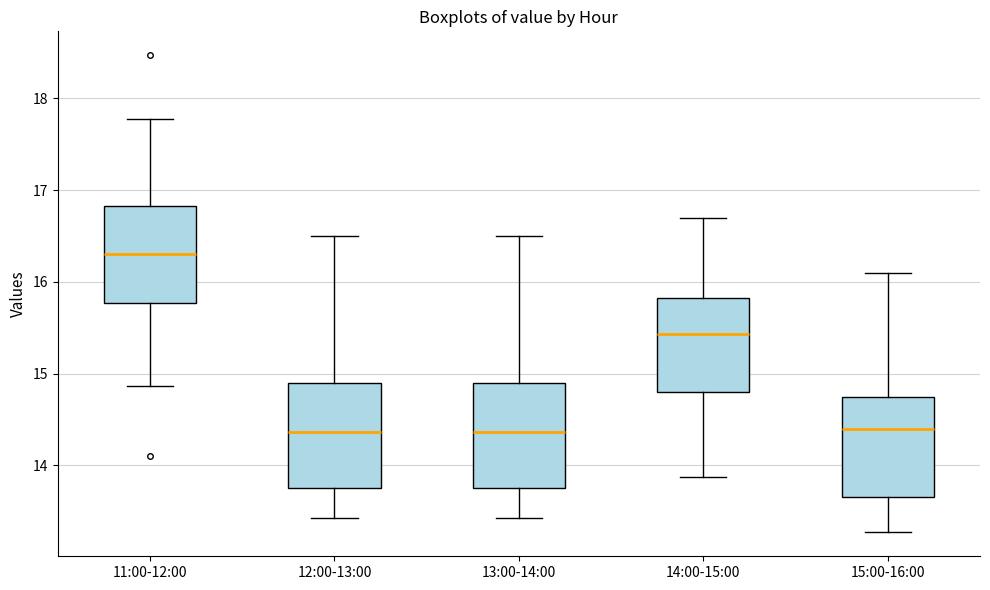

Where is the lower edge of the box for 14:00-15:00 on the y-axis? The values are not printed on the chart, so give them approximately, as read against the axis.

14.8